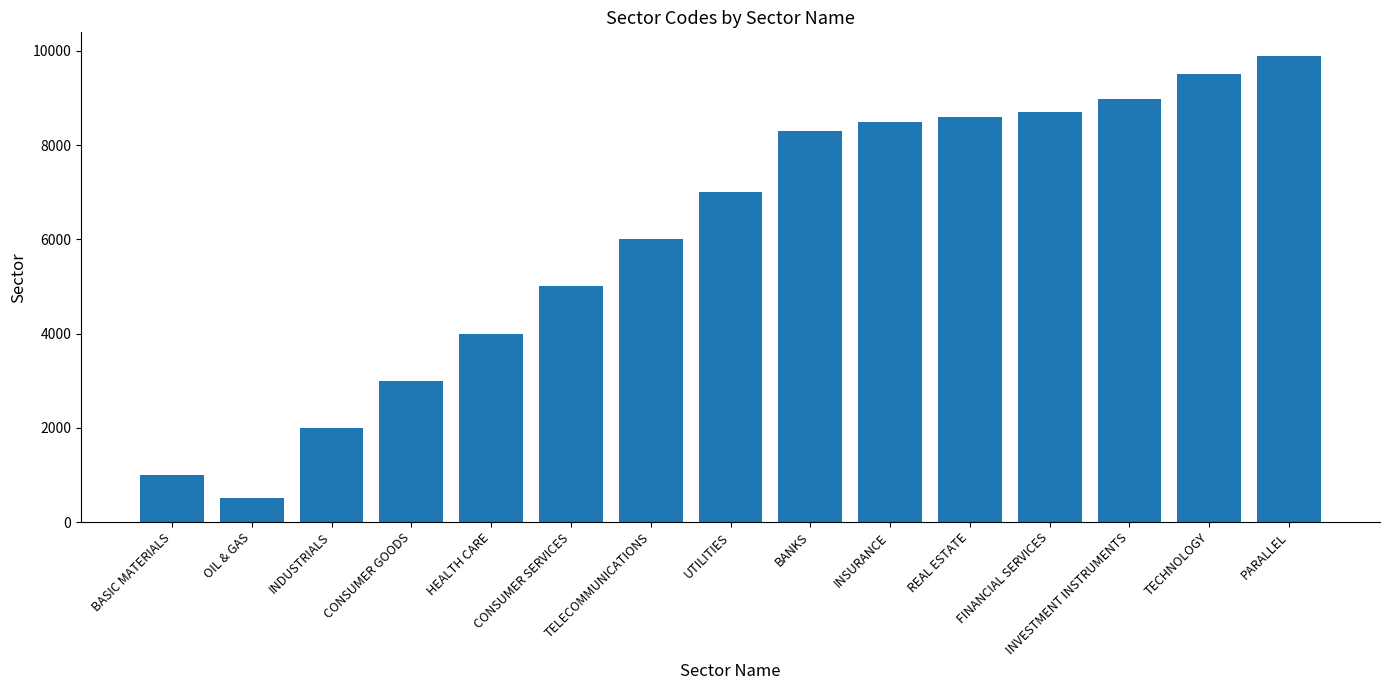

What is the change in value from CONSUMER SERVICES to TECHNOLOGY?

+4500